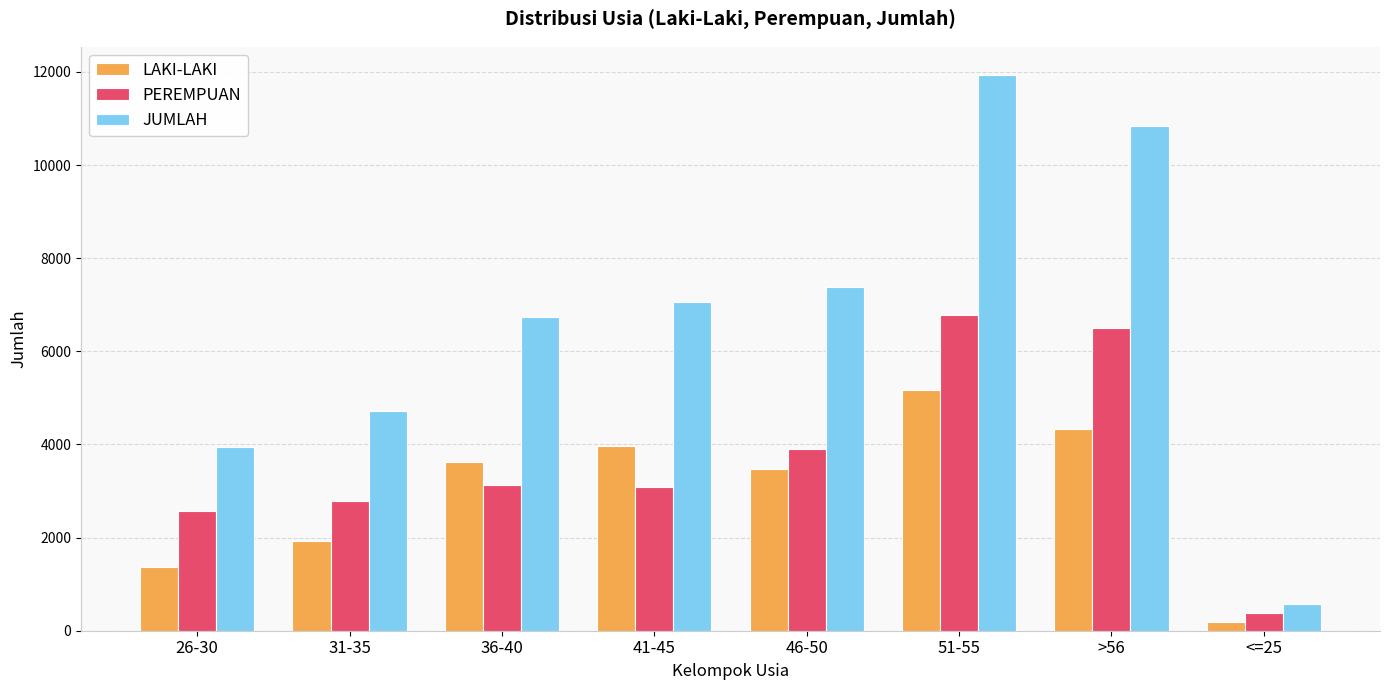

How many data points in LAKI-LAKI are less than 3620?

4